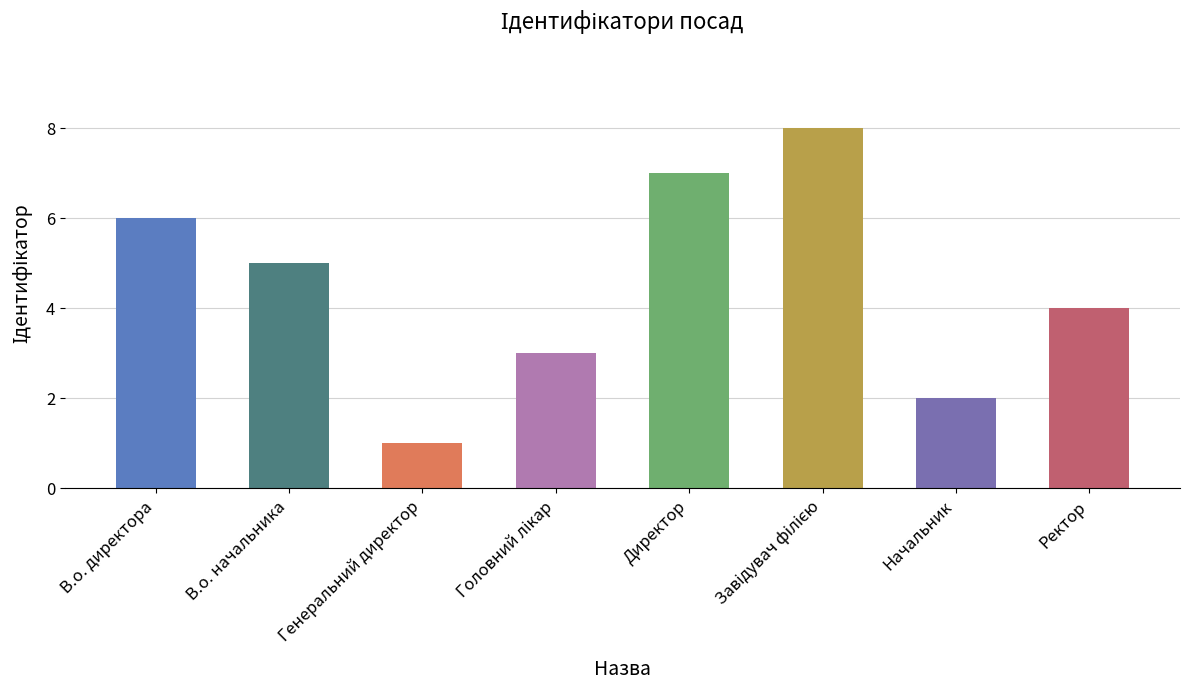

How many values are between 3 and 7?

5